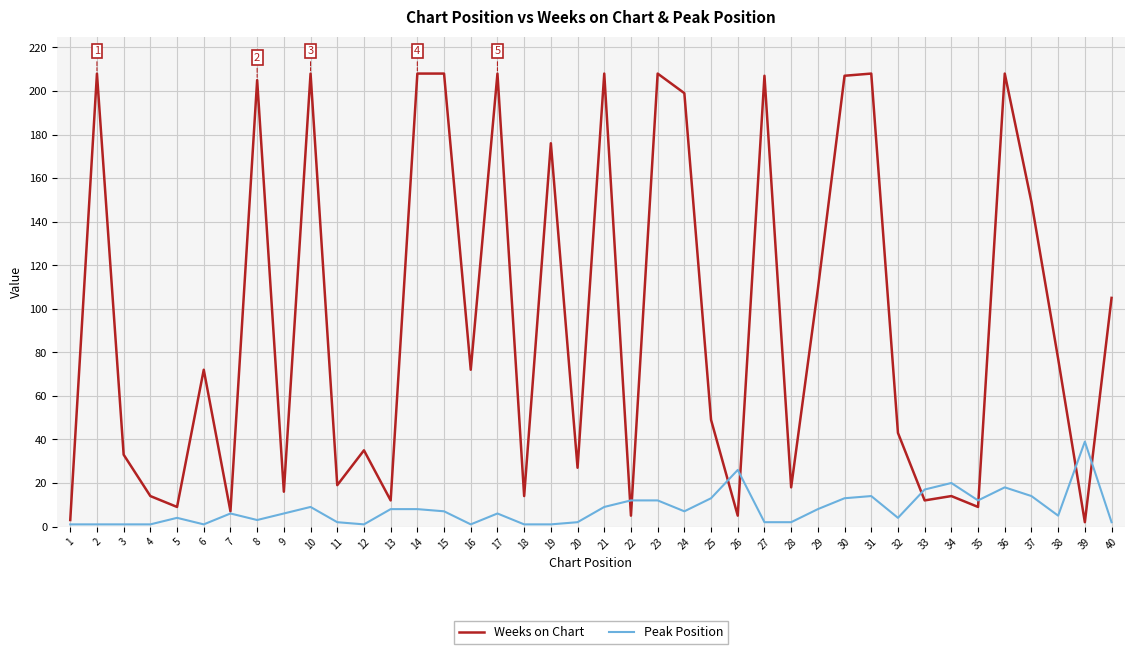

Reading left to right, what are all the values shown in this chart?

Weeks on Chart: 3	208	33	14	9	72	7	205	16	208	19	35	12	208	208	72	208	14	176	27	208	5	208	199	49	5	207	18	109	207	208	43	12	14	9	208	149	77	2	105
Peak Position: 1	1	1	1	4	1	6	3	6	9	2	1	8	8	7	1	6	1	1	2	9	12	12	7	13	26	2	2	8	13	14	4	17	20	12	18	14	5	39	2